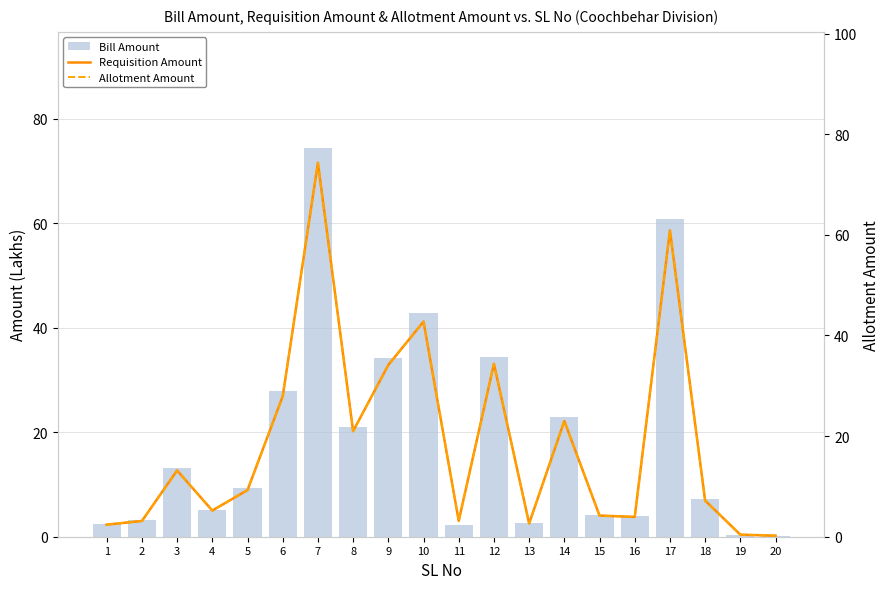

What is the difference between the maximum and minimum values in the Requisition Amount series?

74.1